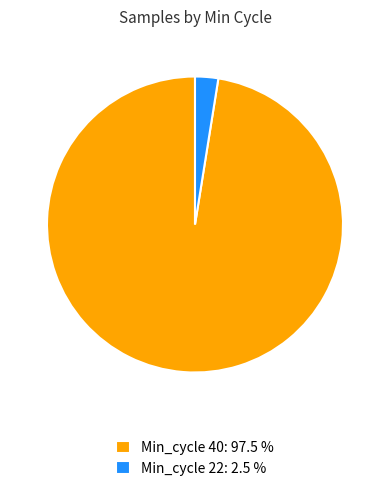

Combined, do Min_cycle 22: 2.5 % and Min_cycle 40: 97.5 % account for over 50%?

Yes